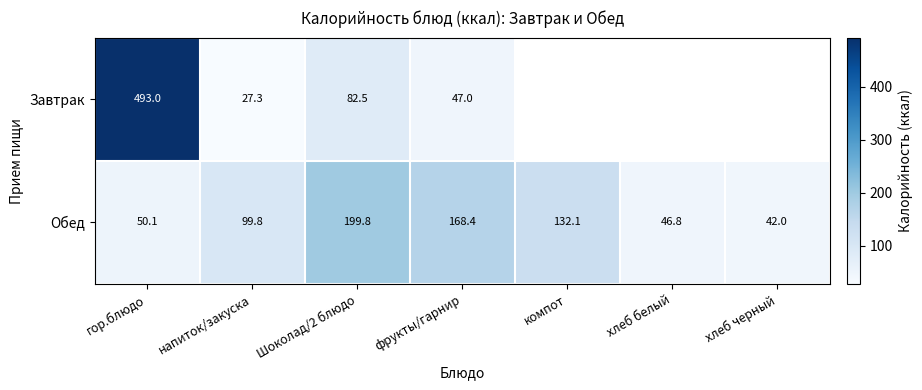

True or false: Обед has a value of 168.4 at фрукты/гарнир.

True